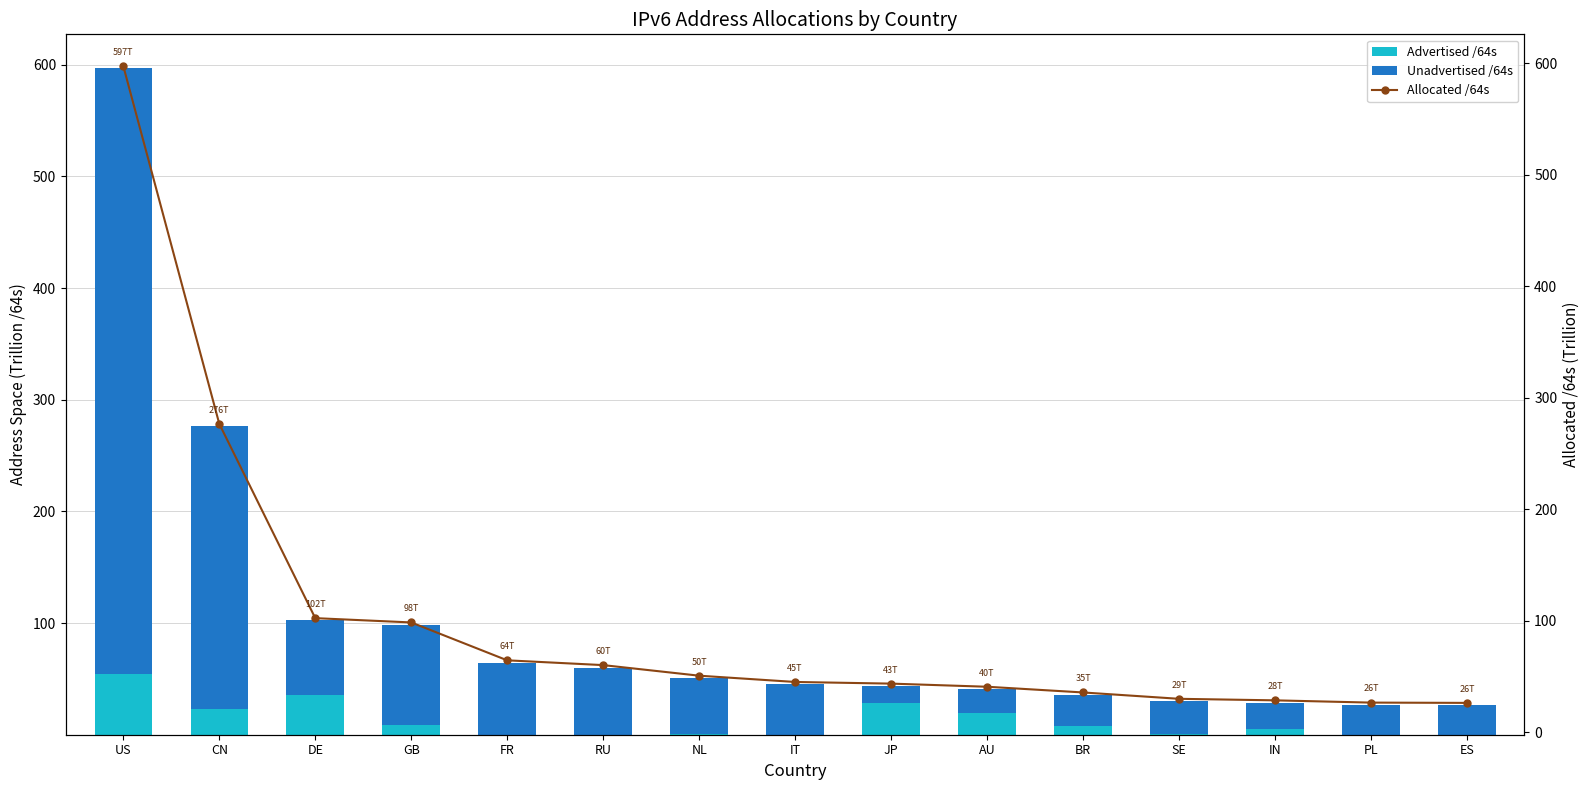

How many groups of bars are there?

15